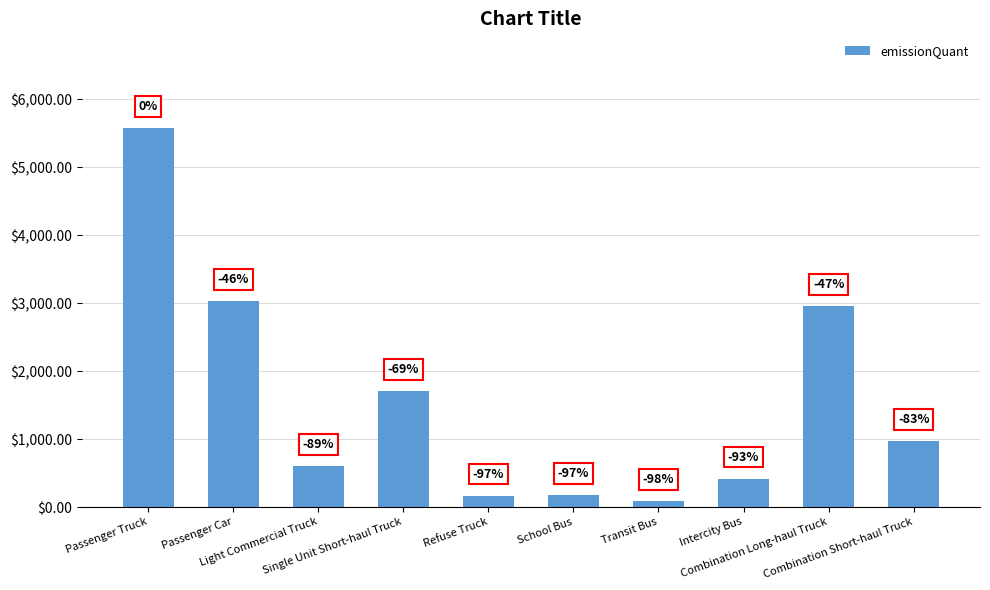

Reading left to right, what are all the values shown in this chart?

5575.3	3025.4	598.1	1708.1	164.7	173.5	85.3	417.2	2951.6	965.6